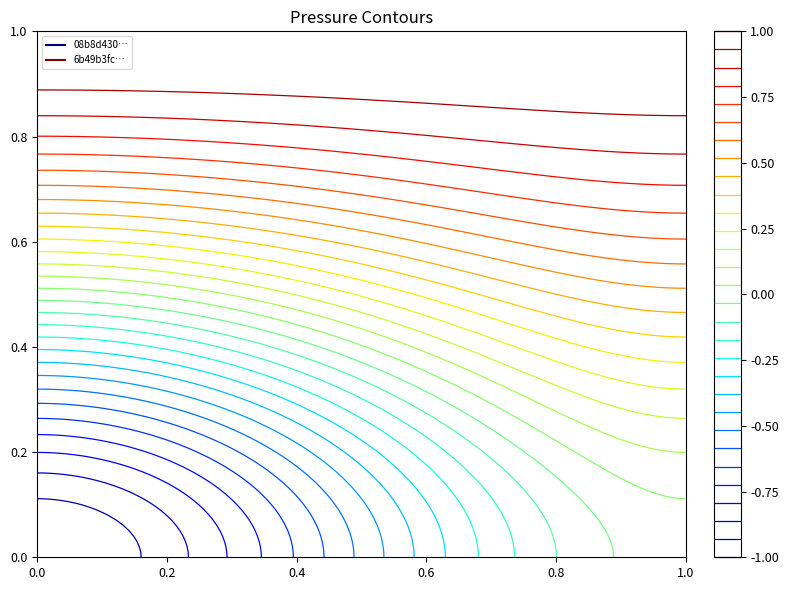

Rank the series at 1 from highest to lowest value.

6b49b3fc845b5b9288a077fe08d21b151078e92, 08b8d4300169e1f52d0052c9cbe4c60c2eee66e